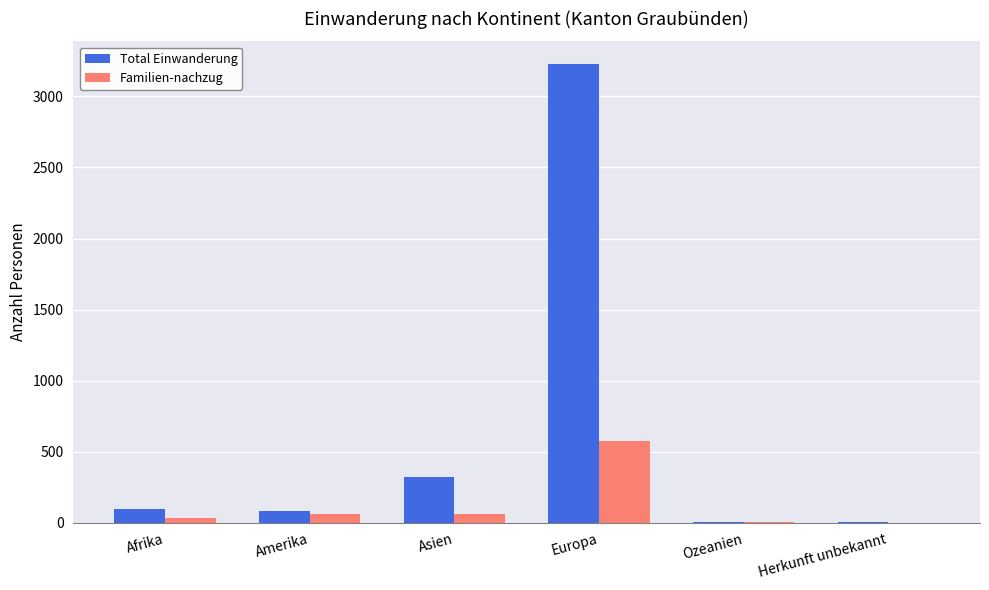

What is the total value across all series at Herkunft unbekannt?

5